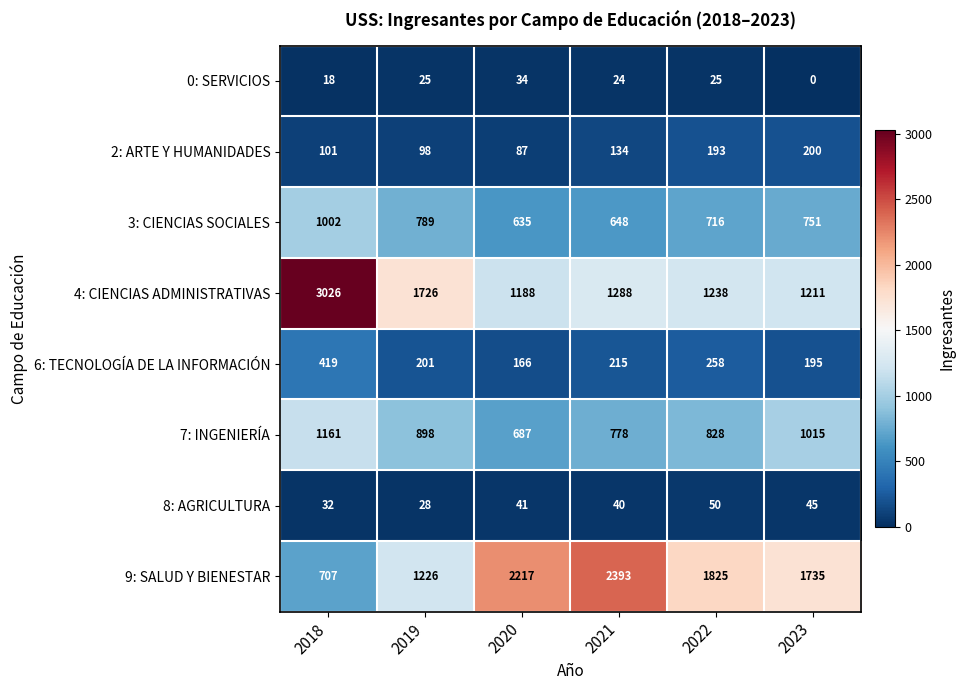

Which category has the highest value in the 7: INGENIERÍA series?

2018